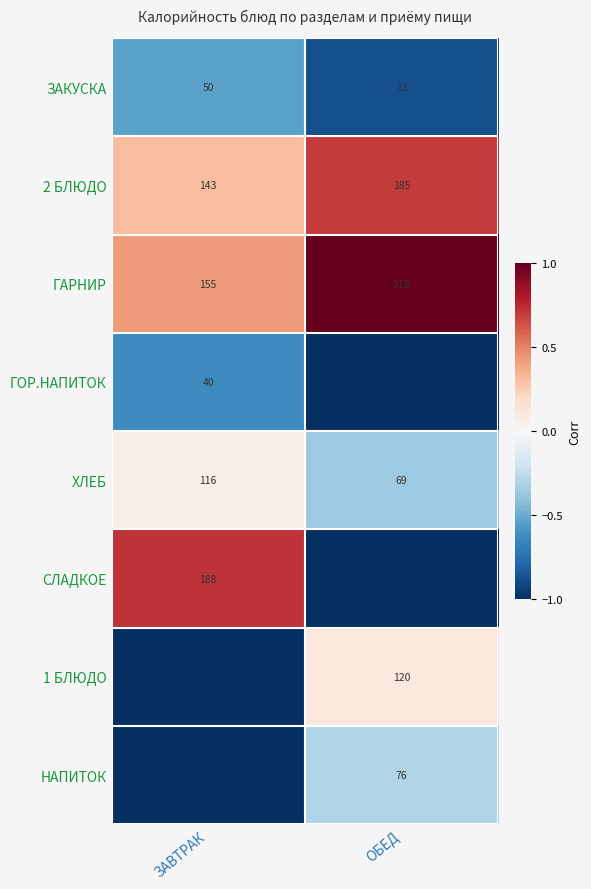

Is it true that 2 БЛЮДО equals 56 at ОБЕД?

False